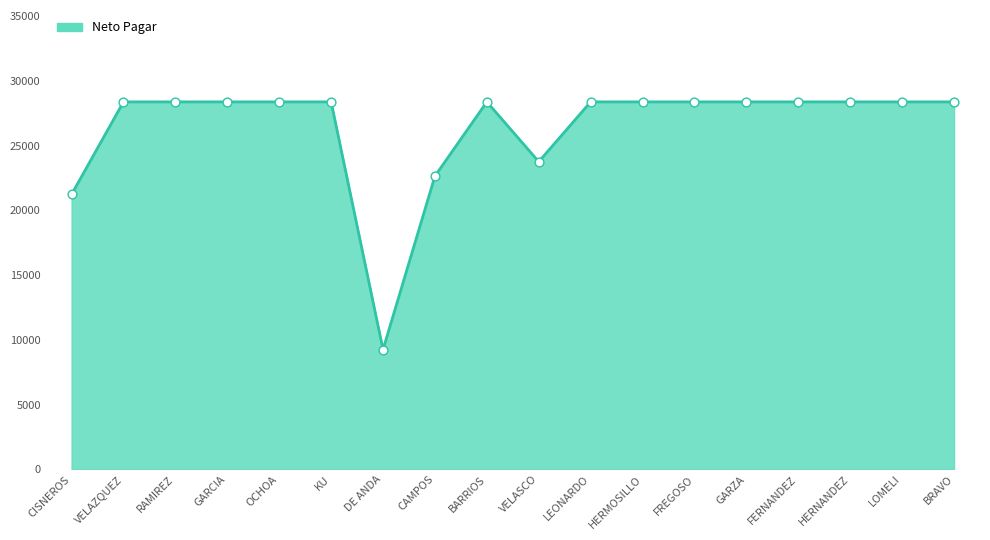

True or false: the data shows 28368.1 at HERMOSILLO.

True